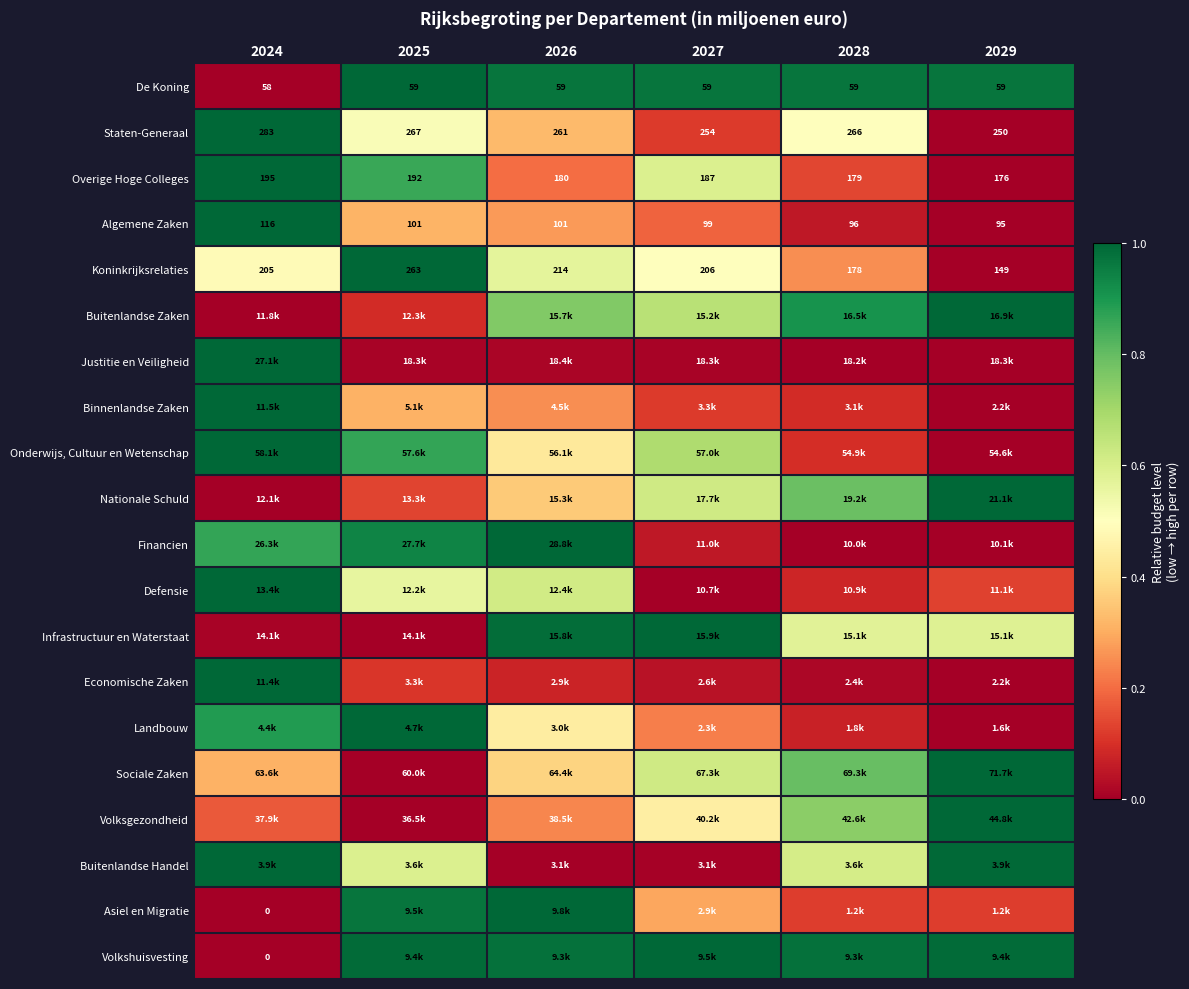

Is the value of Overige Hoge Colleges at 2027 greater than the value of Staten-Generaal at 2029?

No